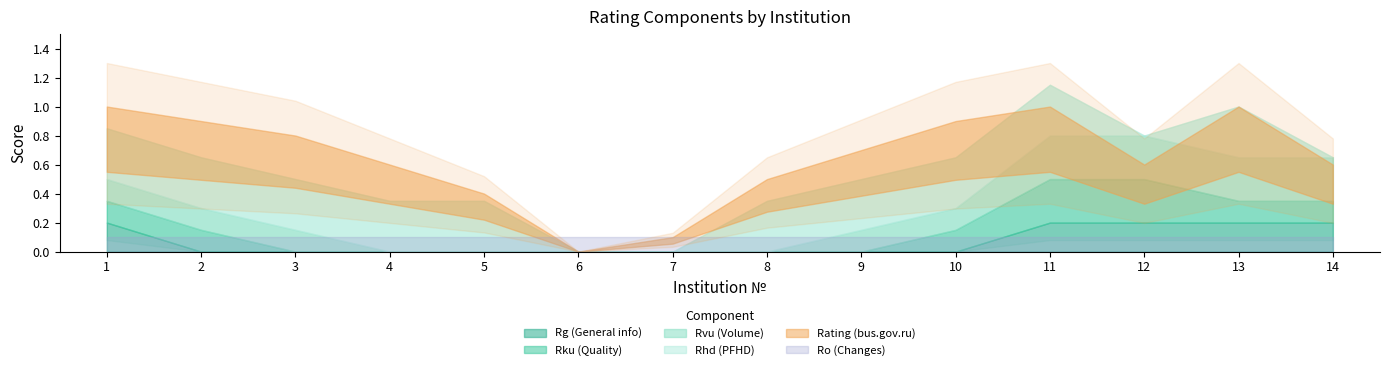

True or false: Rhd has a value of 0.0 at 7.

True